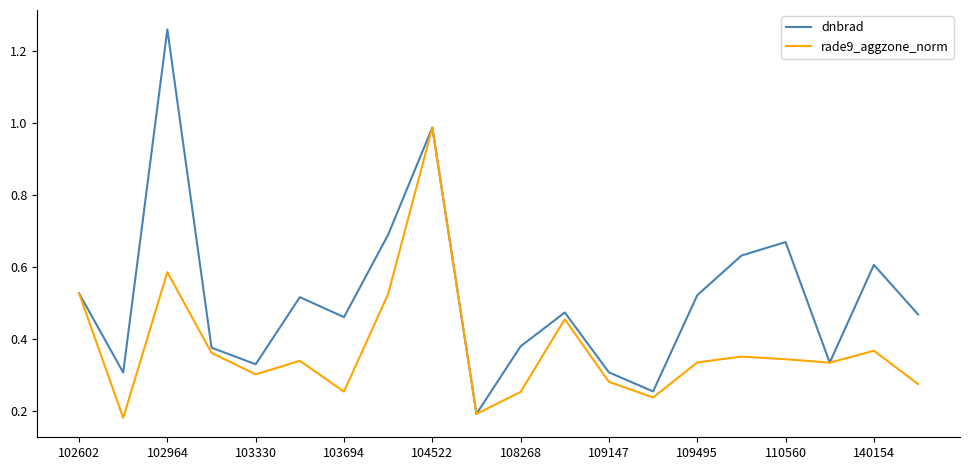

Rank the series by their maximum value, from highest to lowest.

dnbrad, rade9_aggzone_norm